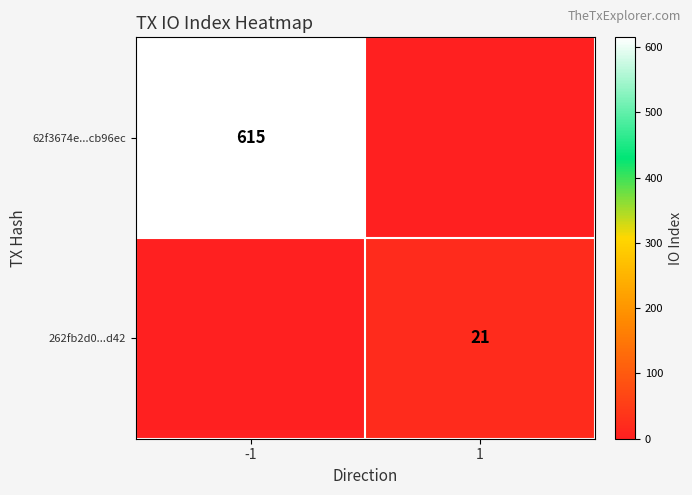

True or false: 262fb2d0...d42 has a value of 21 at 1.

True